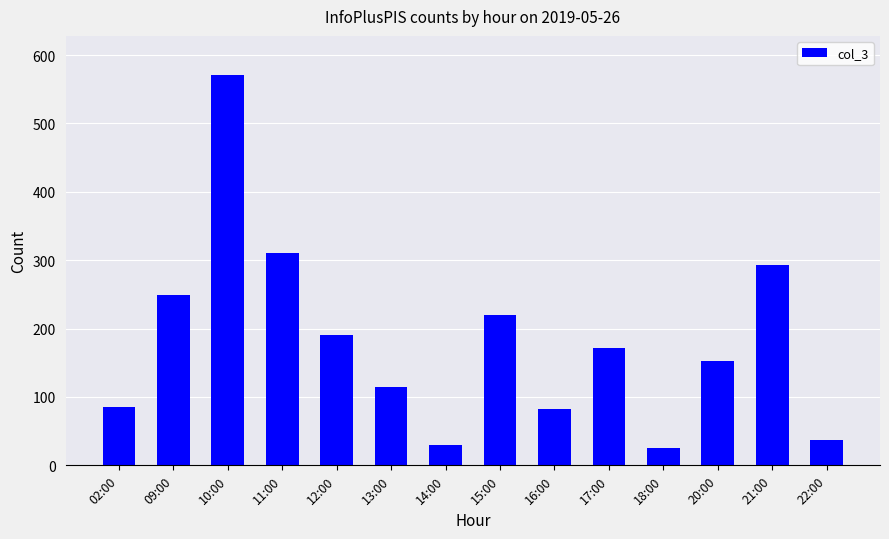

Reading left to right, extract all data points from this chart.

86	249	571	311	190	114	30	220	82	171	25	152	293	37